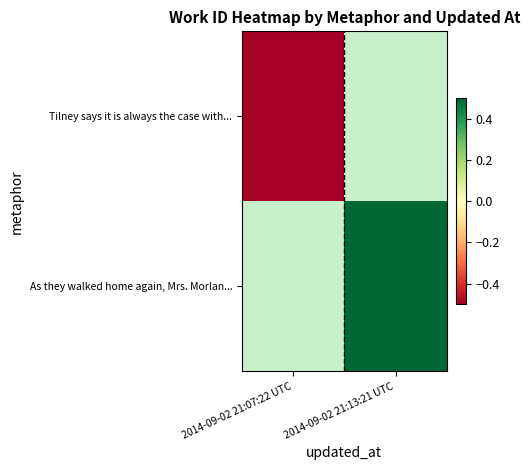

True or false: As they walked home again, Mrs. Morlan... has a value of 0.2 at 2014-09-02 21:13:21 UTC.

False